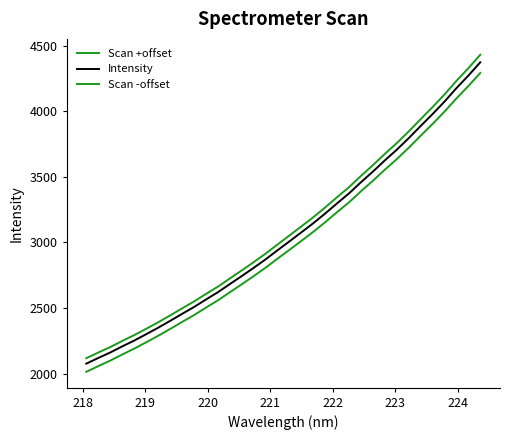

How many lines are shown in the chart?

3